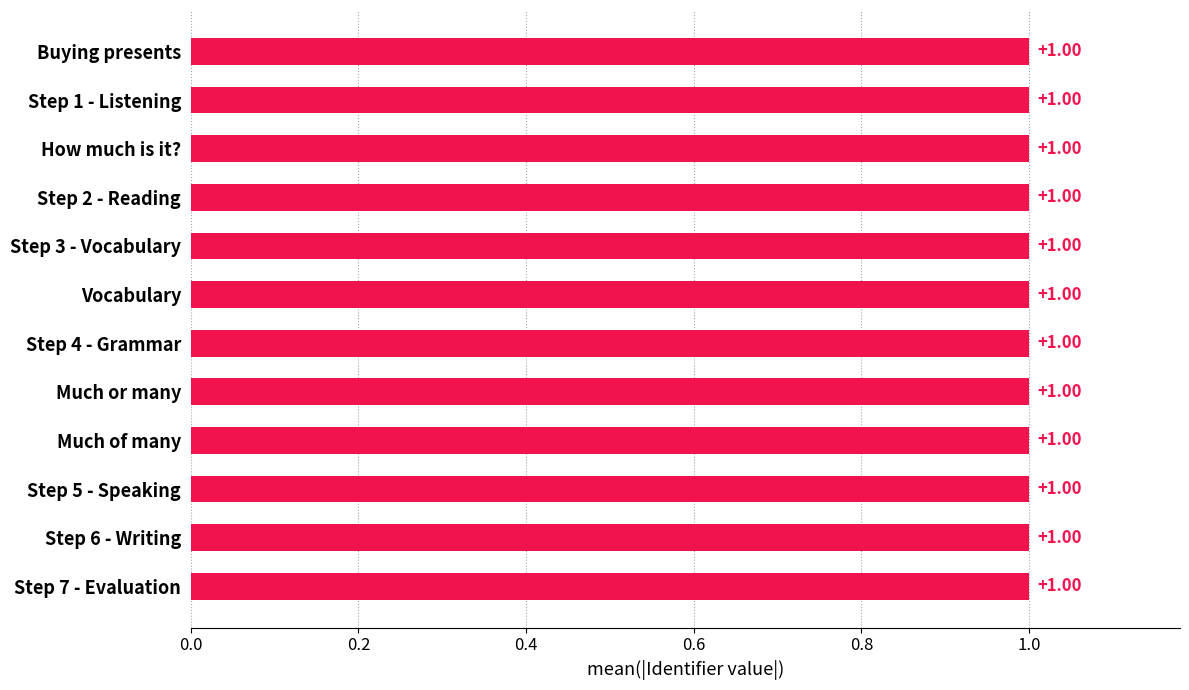

At which label is the value closest to 0?

Buying presents